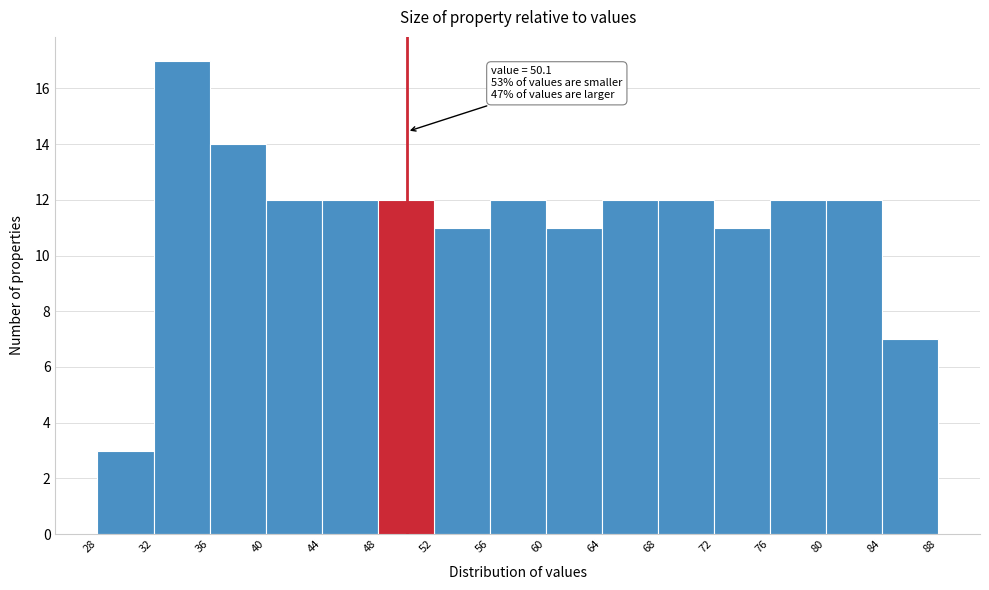

Which range on the x-axis has the tallest bar?

32 to 36